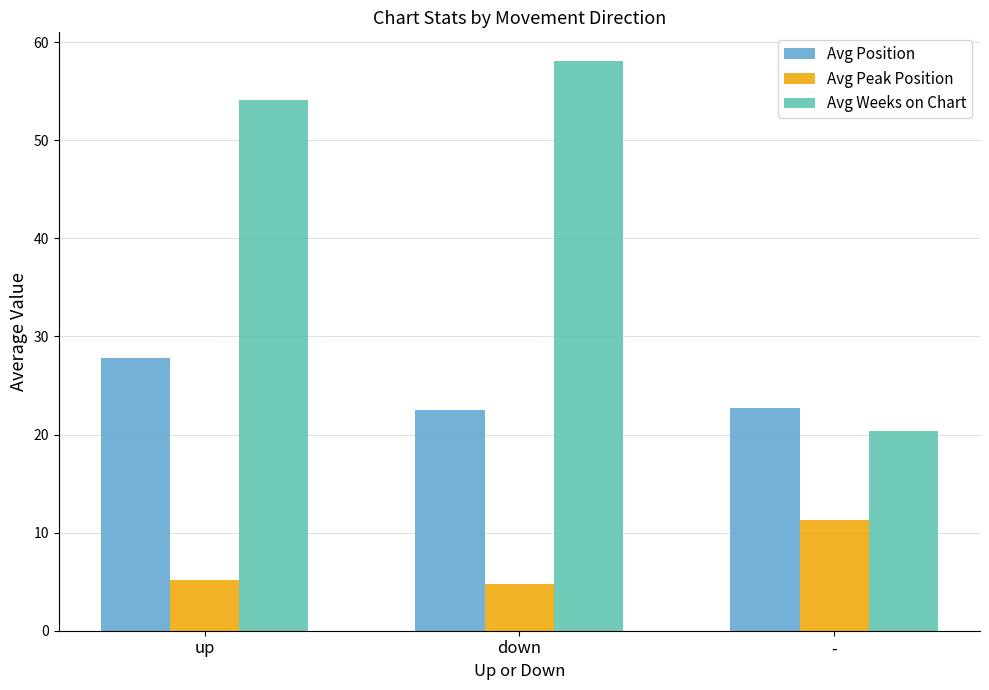

Is the value of Avg Weeks on Chart at - greater than the value of Avg Peak Position at up?

Yes